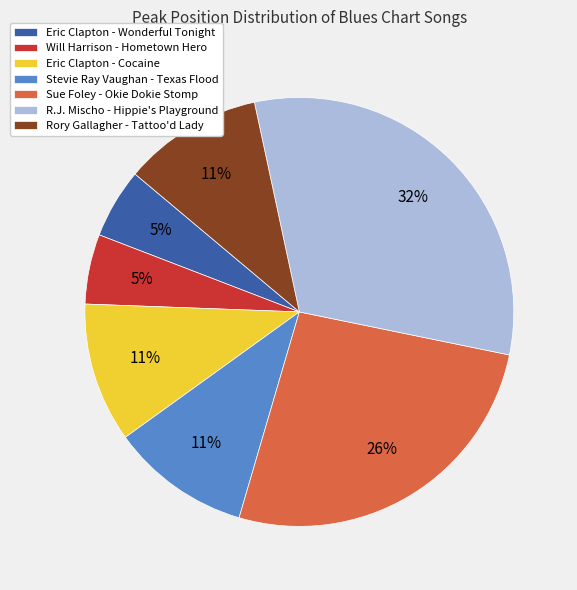

To the nearest percent, what is the combined percentage of Eric Clapton - Cocaine and Eric Clapton - Wonderful Tonight?

16%